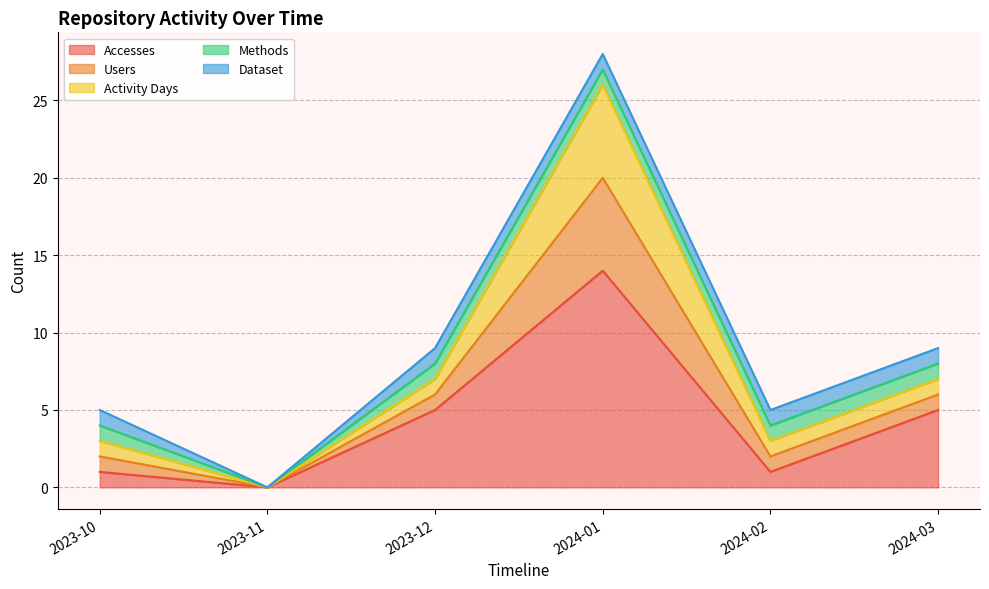

What are all the series names shown in the legend?

Accesses, Users, Activity Days, Methods, Dataset